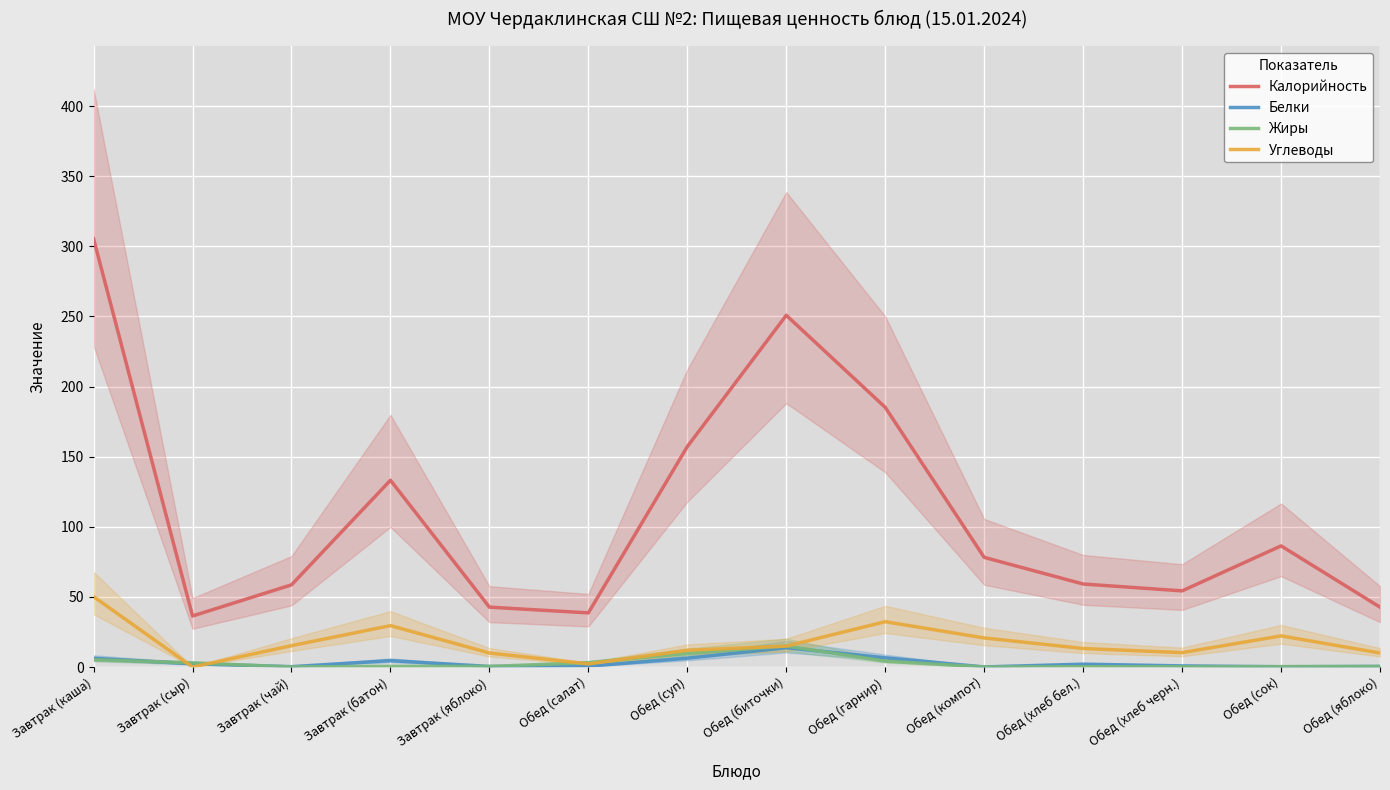

True or false: Белки and Калорийность cross at least once.

False